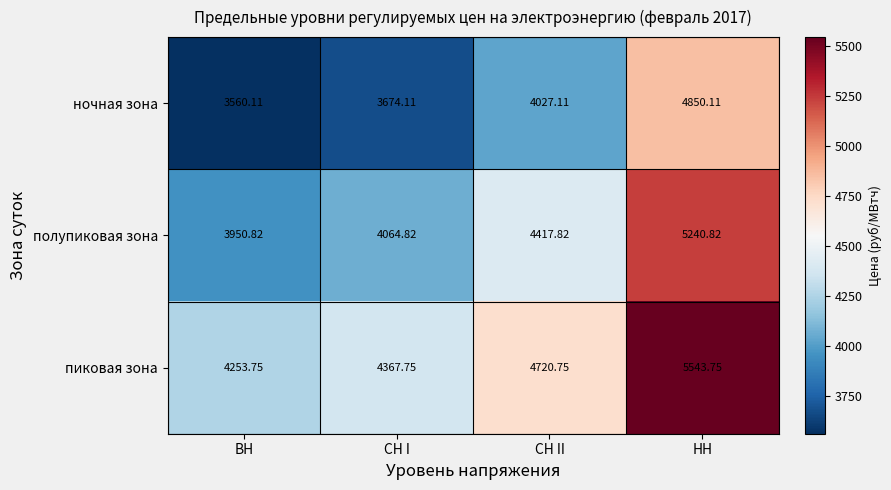

Which category has the highest value across all series?

НН